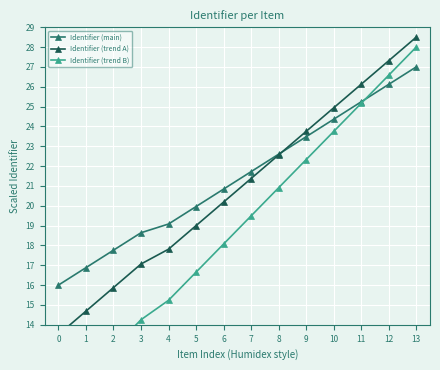

True or false: Identifier (main) has a value of 27.0 at 13.

True